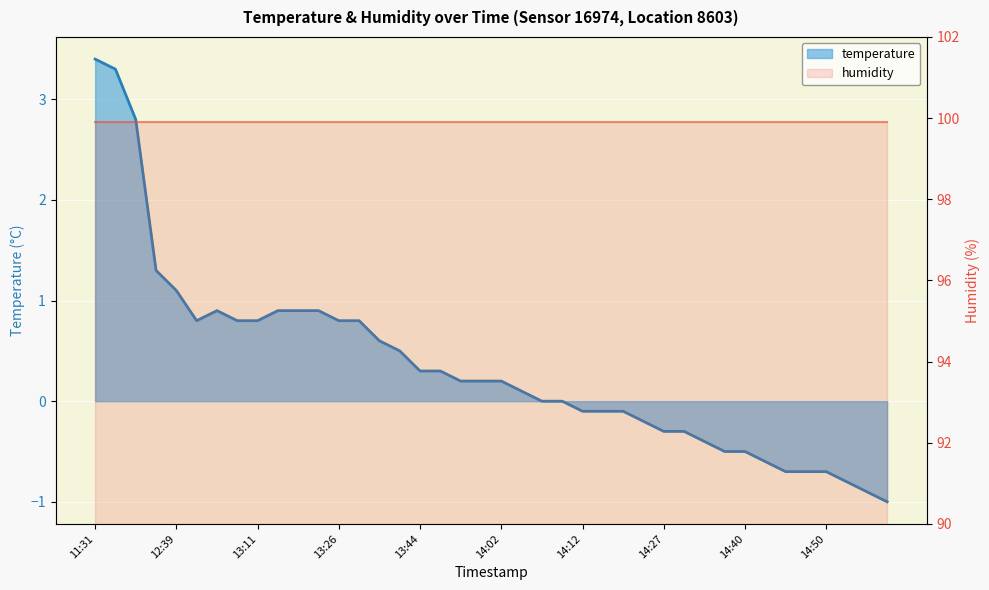

Is it true that the value at 14:56 is -0.2?

False